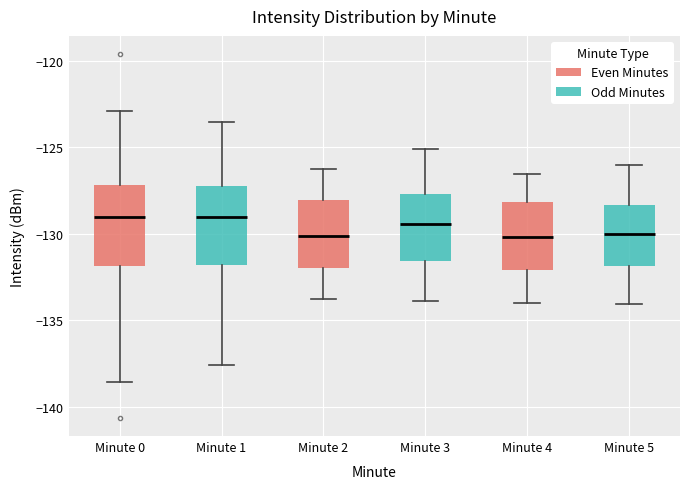

Where does the median line of the box for Minute 1 sit on the y-axis? The values are not printed on the chart, so give them approximately, as read against the axis.

-129.0